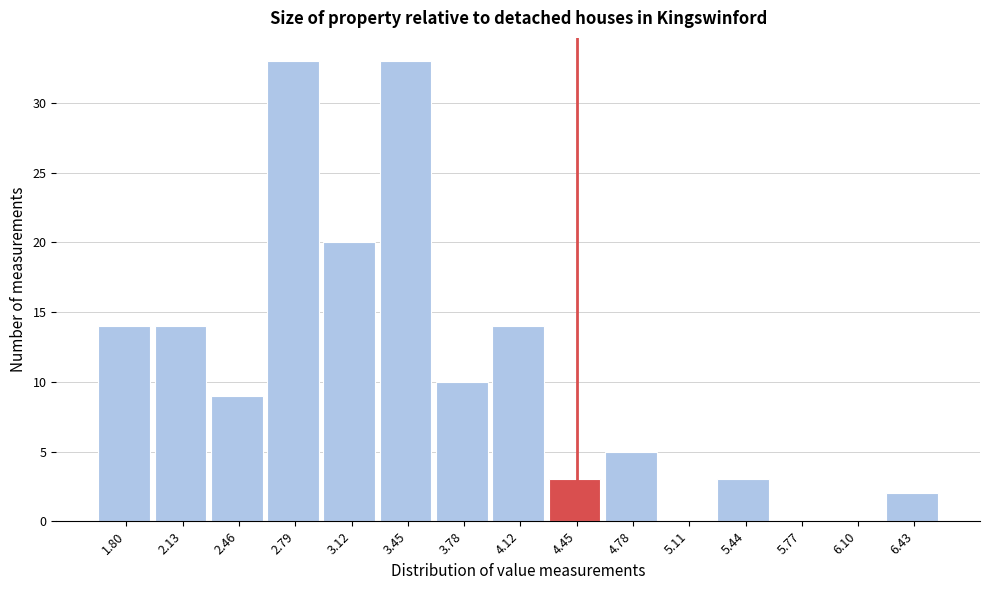

Reading left to right, transcribe this chart: for each bar, give the range it covers on the x-axis and its height. Neither the bar edges nor the heights are printed on the chart, so give them approximately, as read against the axes.

1.65 to 1.95: 14
1.95 to 2.30: 14
2.30 to 2.60: 9
2.60 to 2.95: 33
2.95 to 3.30: 20
3.30 to 3.60: 33
3.60 to 3.95: 10
3.95 to 4.30: 14
4.30 to 4.60: 3
4.60 to 4.95: 5
4.95 to 5.25: 0
5.25 to 5.60: 3
5.60 to 5.95: 0
5.95 to 6.25: 0
6.25 to 6.60: 2